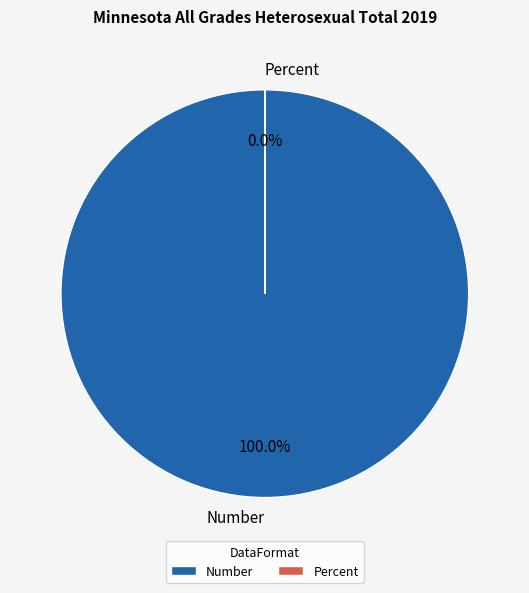

Count the number of slices in the pie.

2